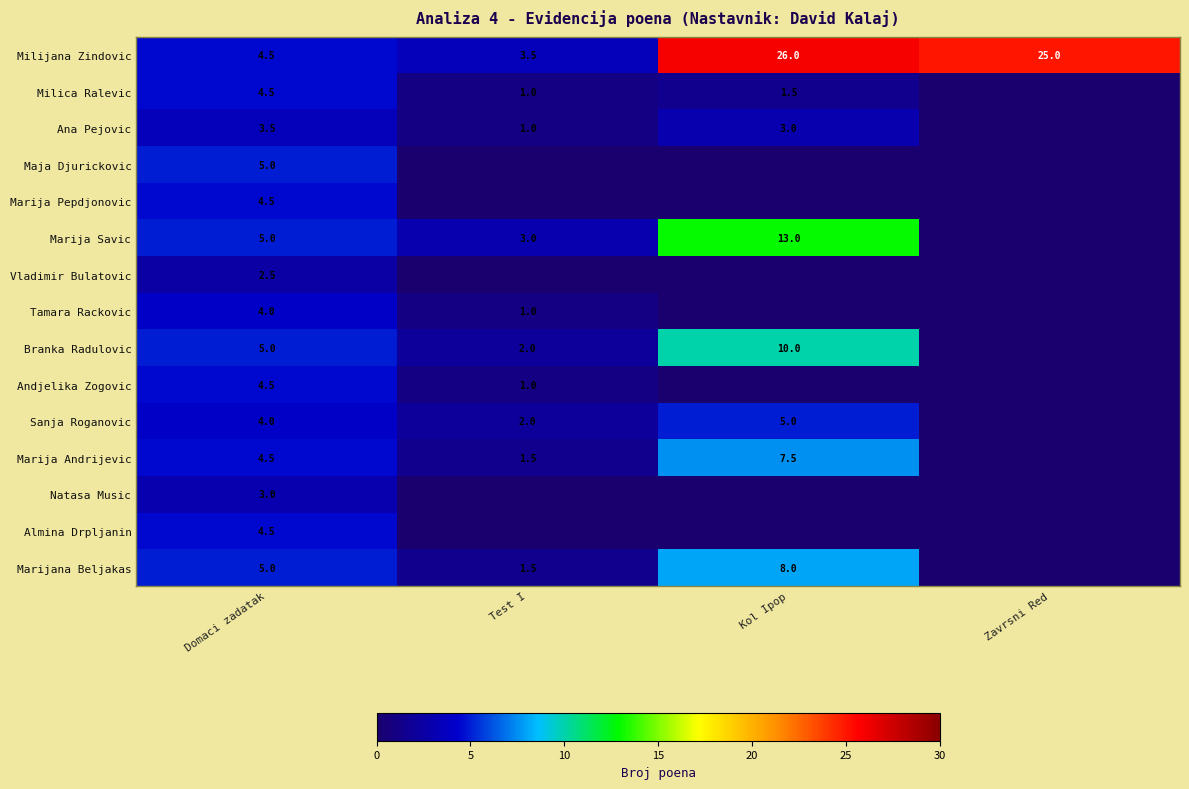

What is the approximate value of Milijana Zindovic at Zavrsni Red?

25.0